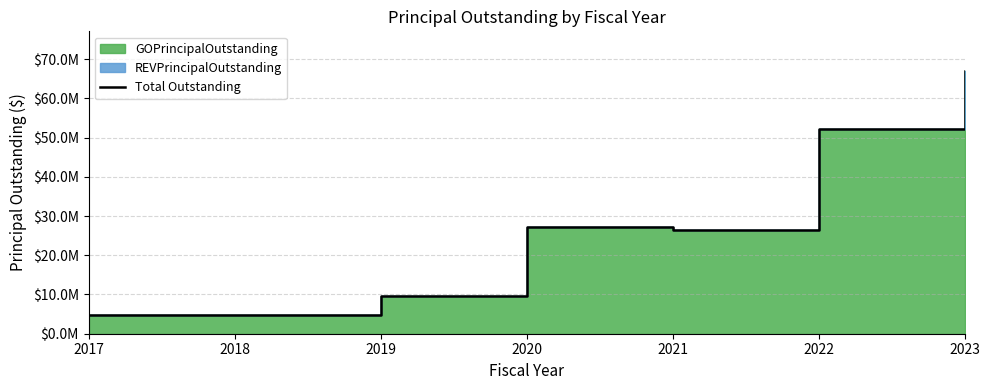

List the labels in order of value, largest first.

2023, 2022, 2020, 2021, 2019, 2017, 2018